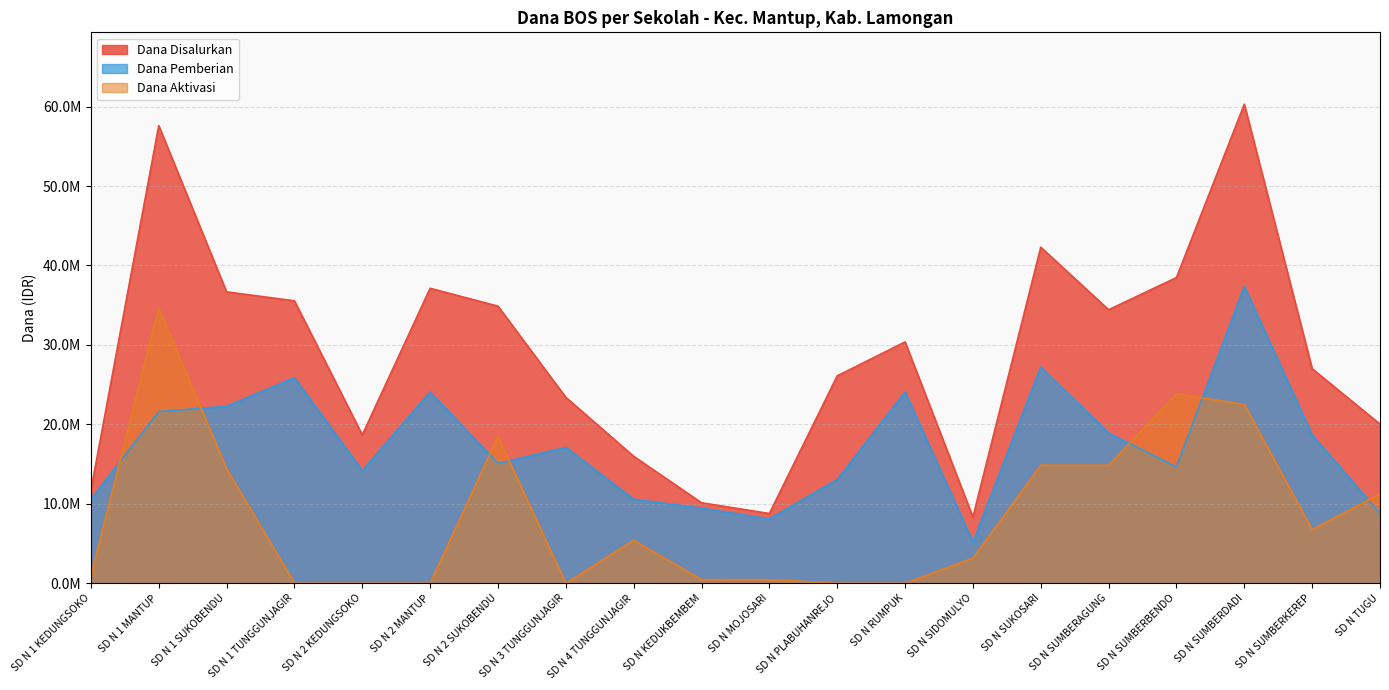

True or false: Dana Disalurkan has a value of 5434184 at SD N 4 TUNGGUNJAGIR.

False